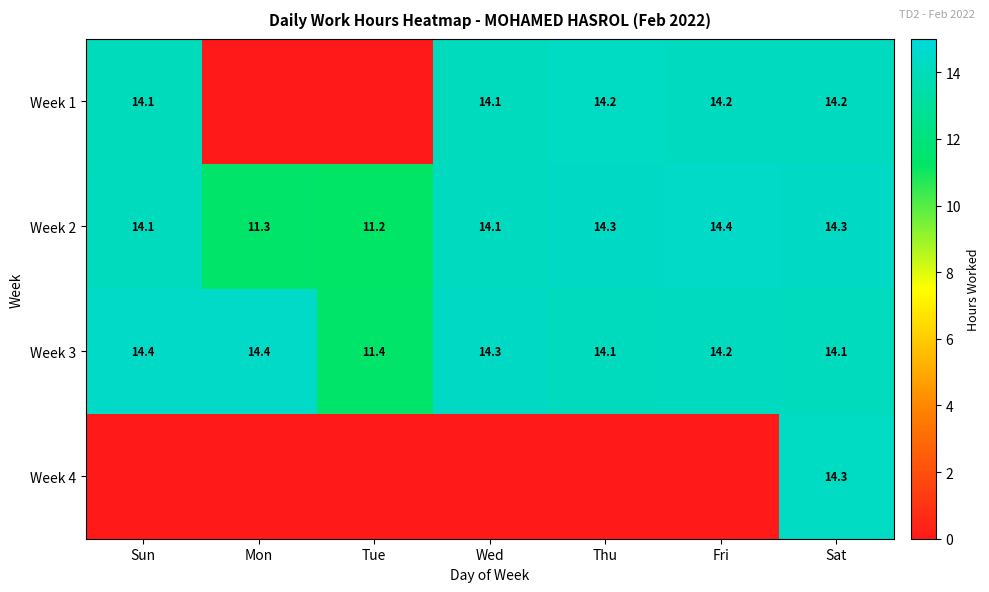

What is the lowest value of the Week 2 series?

11.2